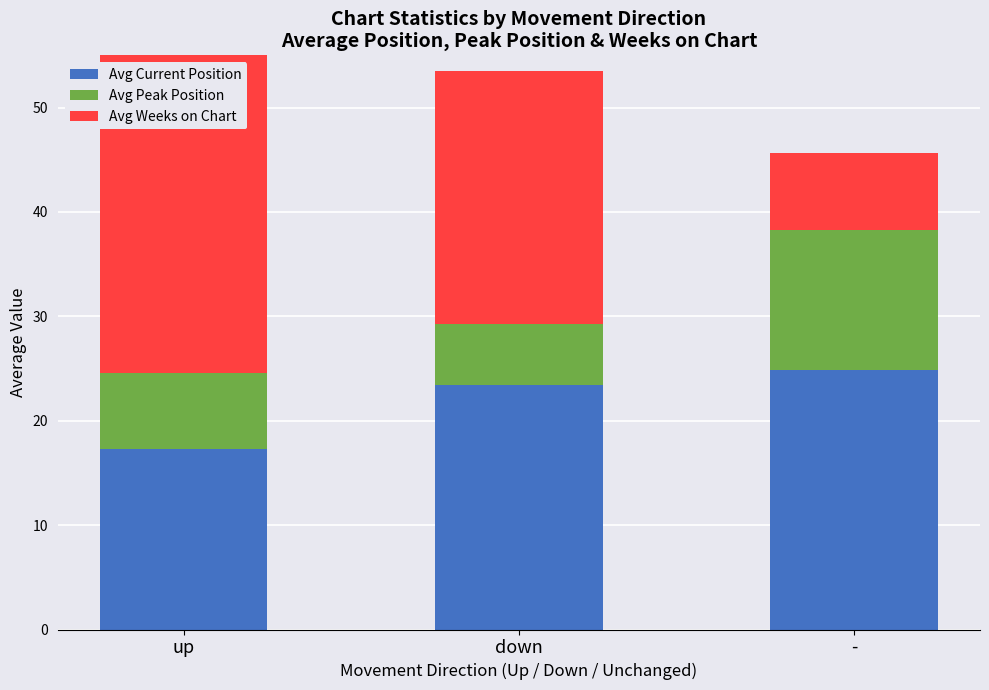

List the labels in order of Avg Weeks on Chart value, largest first.

up, down, -